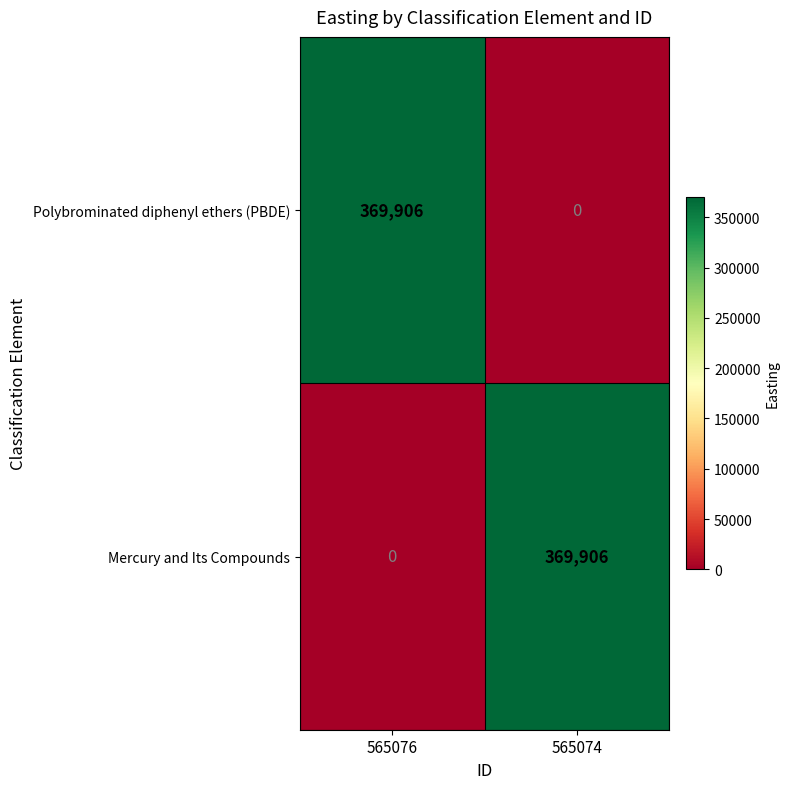

True or false: Mercury and Its Compounds has a value of 369906 at 565074.

True